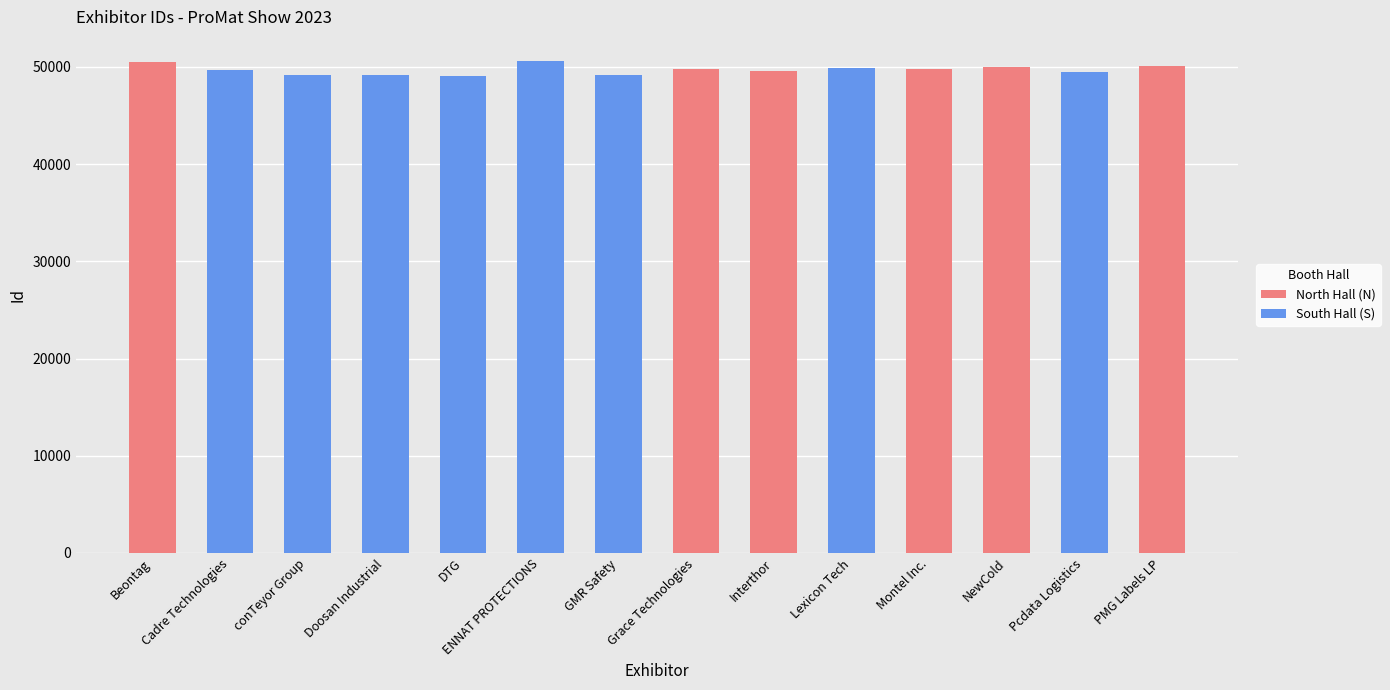

How many groups of bars are there?

14